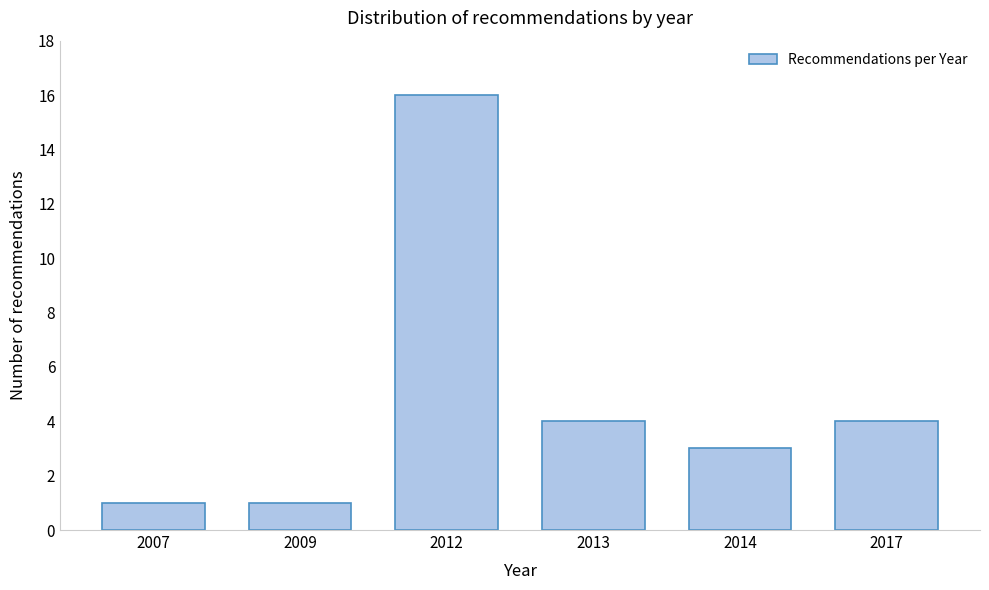

Reading right to left, what are all the values shown in this chart?

4	3	4	16	1	1